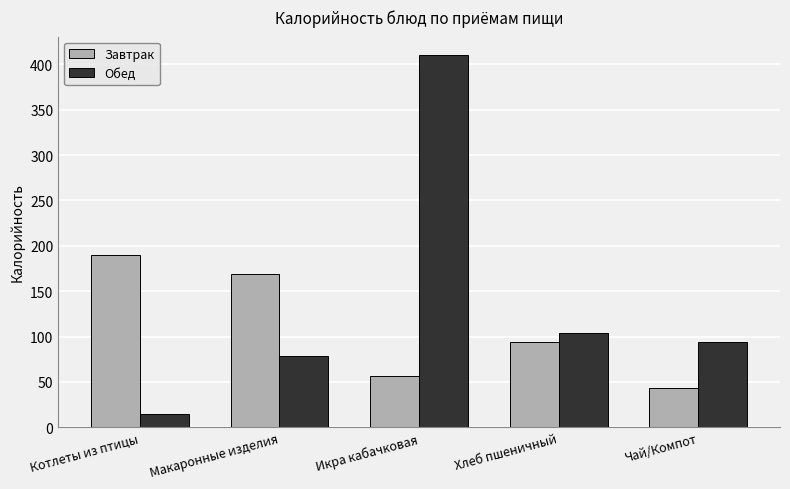

True or false: Завтрак has a value of 14.9 at Чай/Компот.

False